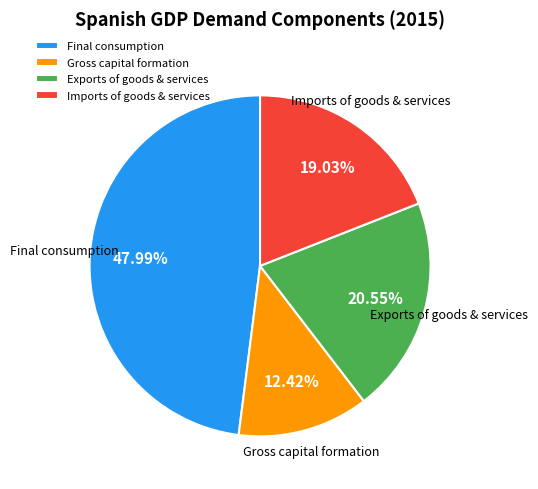

To the nearest percent, what percentage of the pie is Gross capital formation?

12%